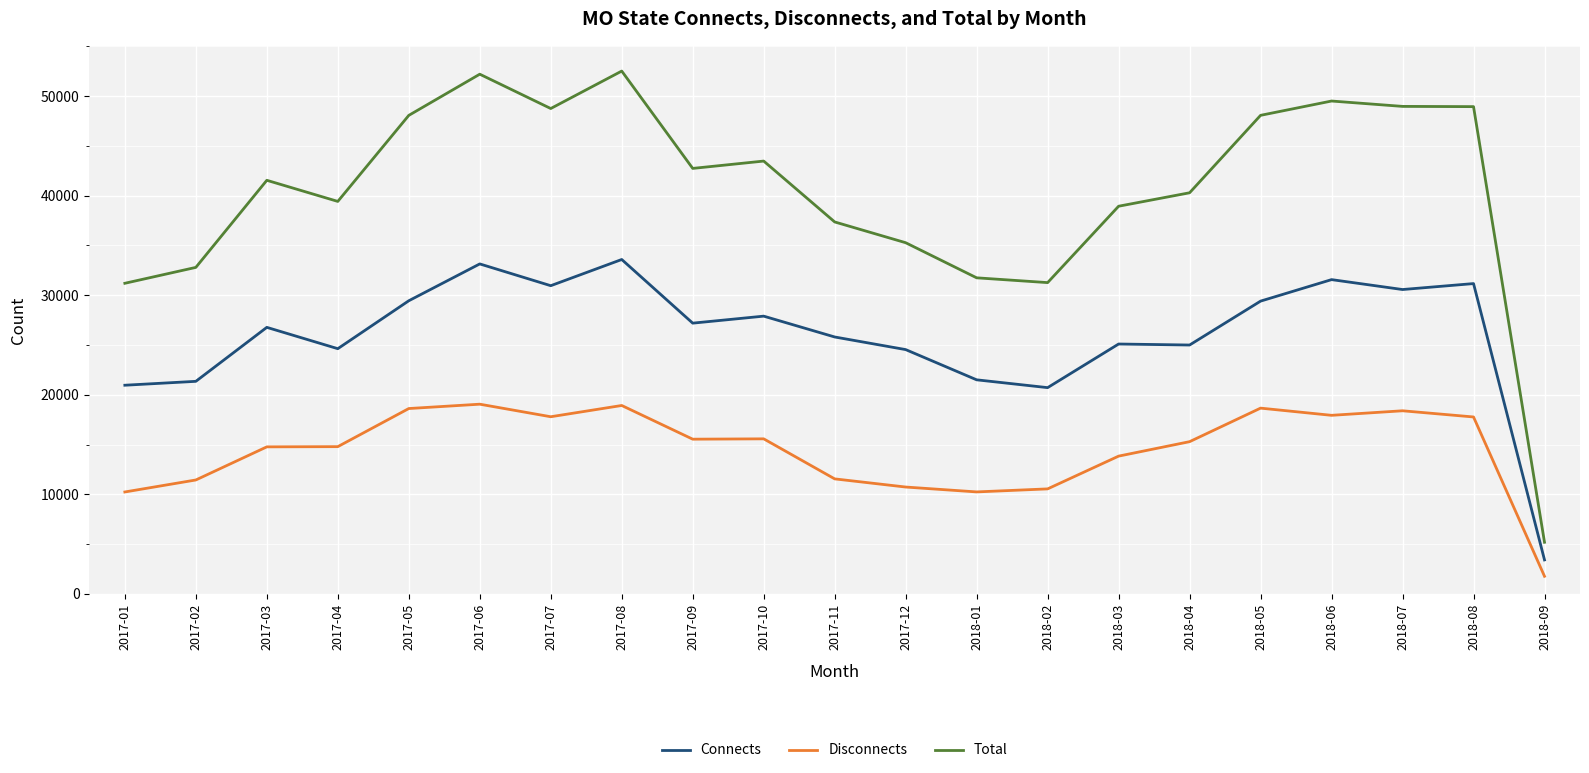

The value of Connects at 2017-04 is 24628. True or false?

True